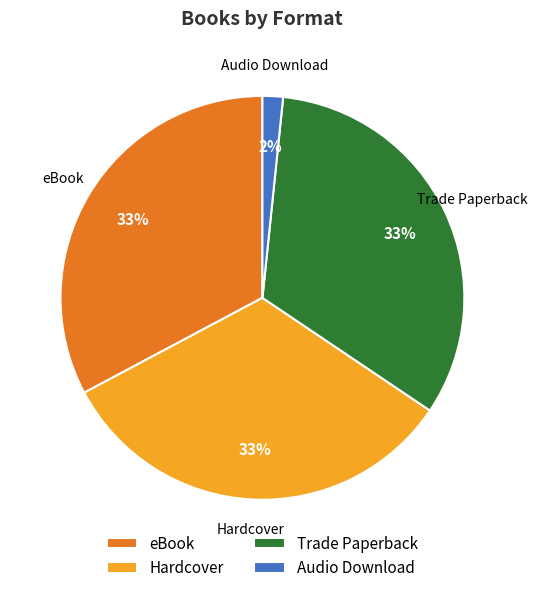

Is there a majority slice in this chart?

No